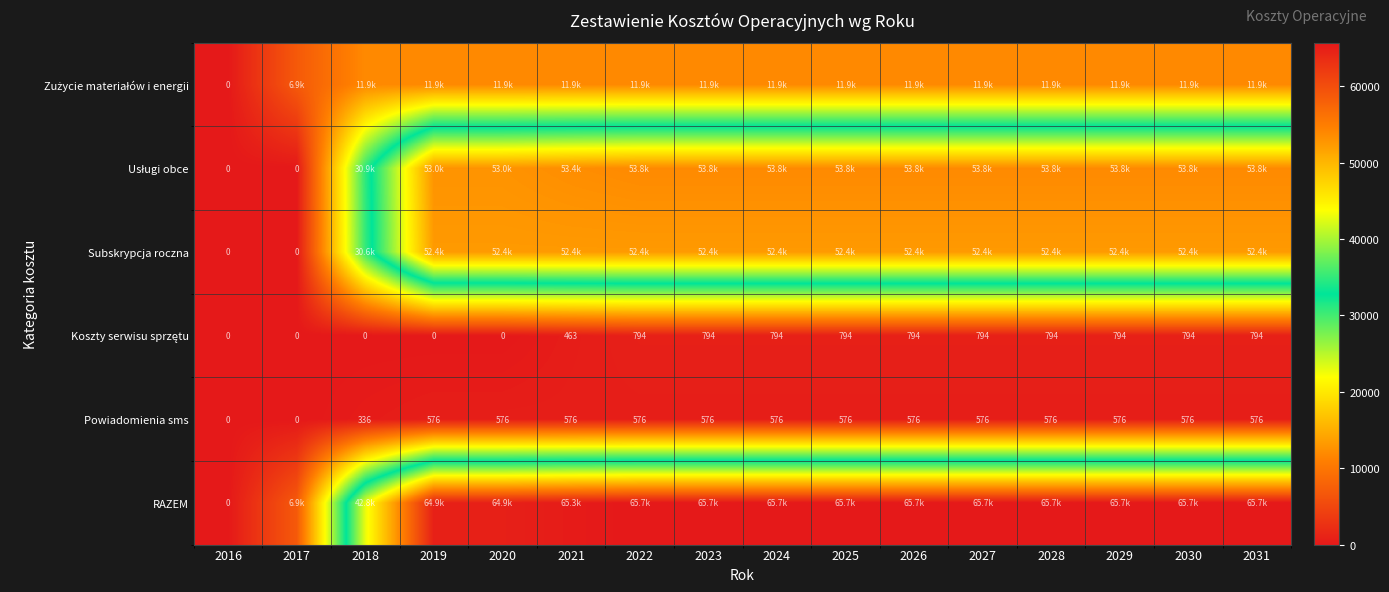

What is the average value of the Koszty serwisu sprzętu series?

525.2